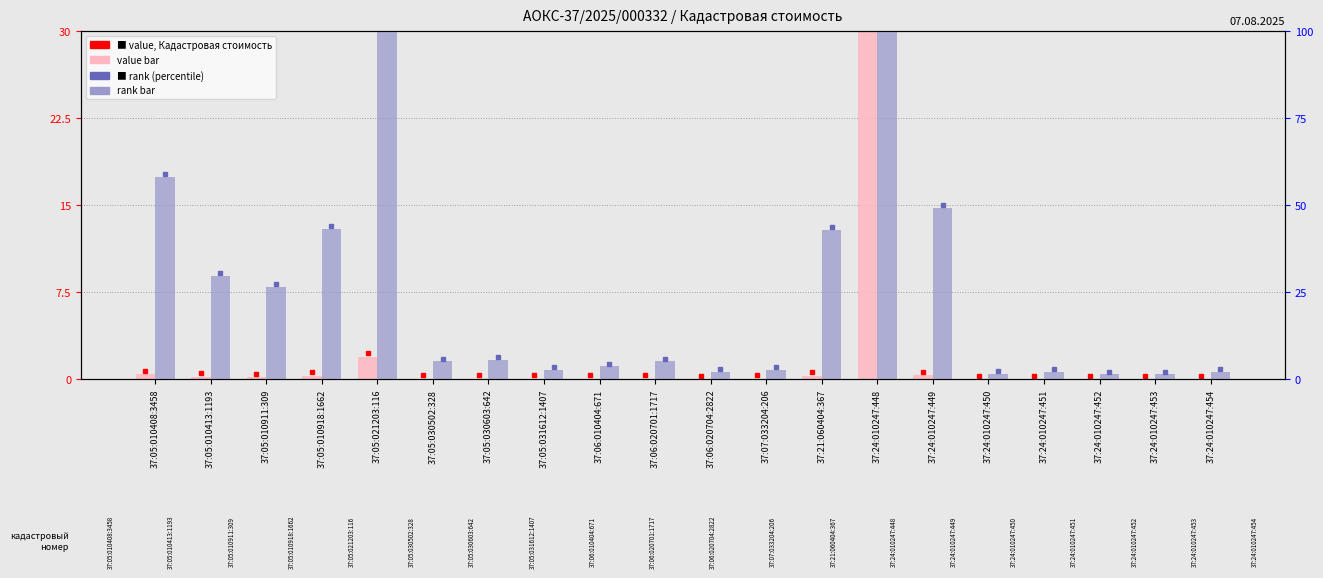

What position from the left is 37:24:010247:454?

20